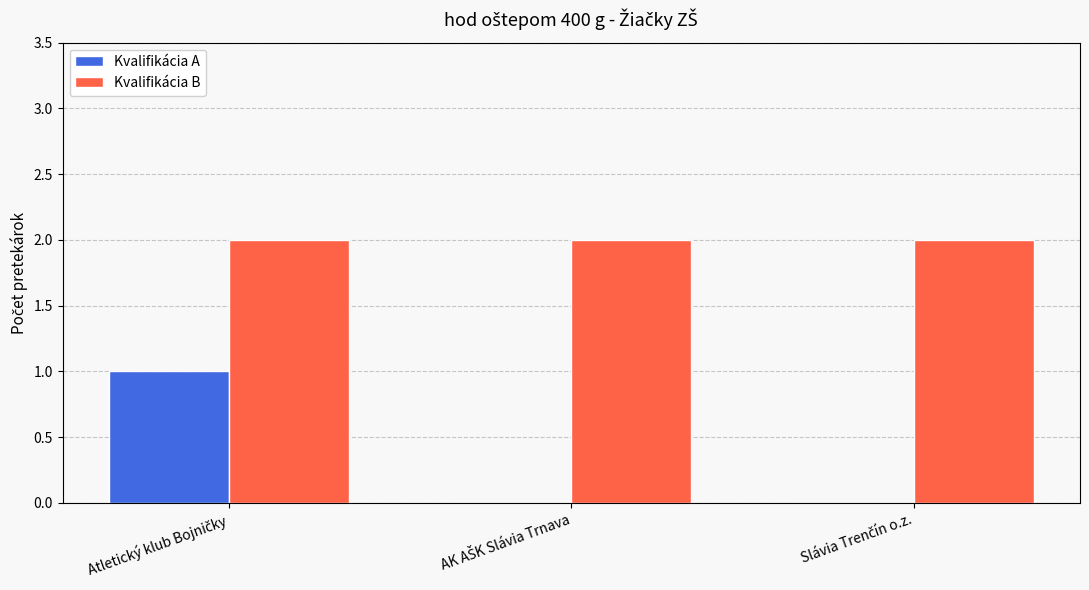

Which series has the largest total across all categories?

Kvalifikácia B